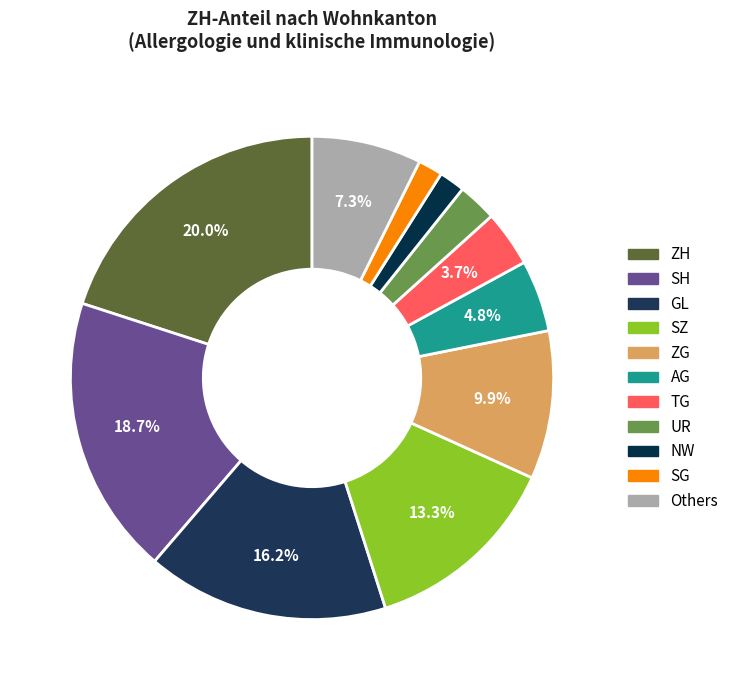

Which category has the biggest portion of the pie?

ZH